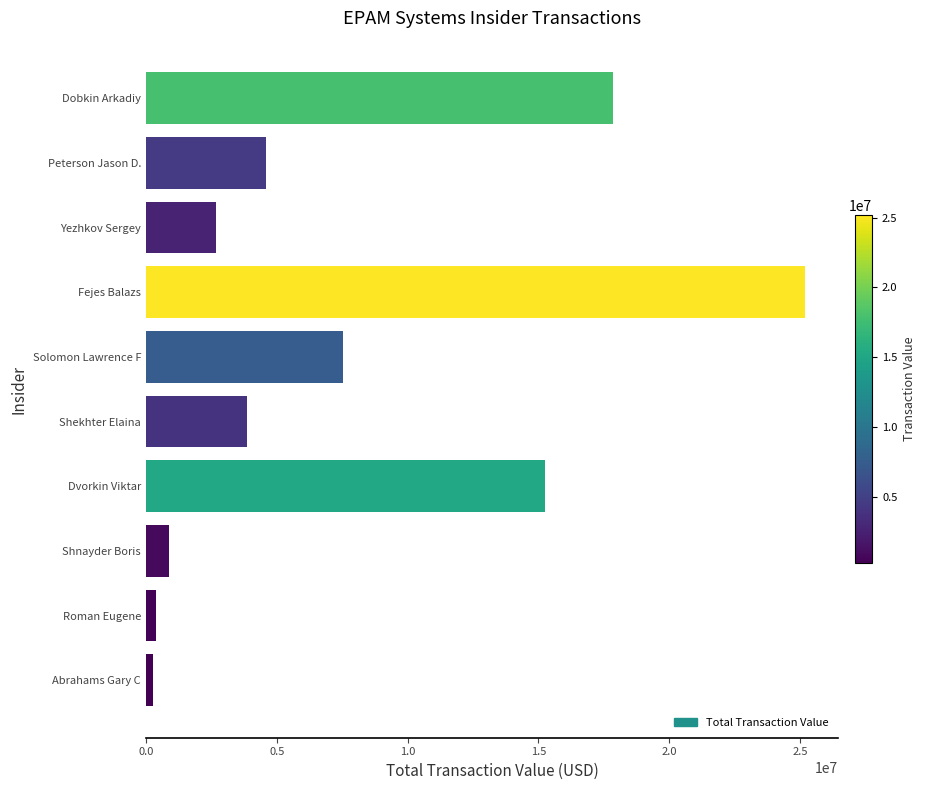

What is the difference between the second highest and minimum values?

17605016